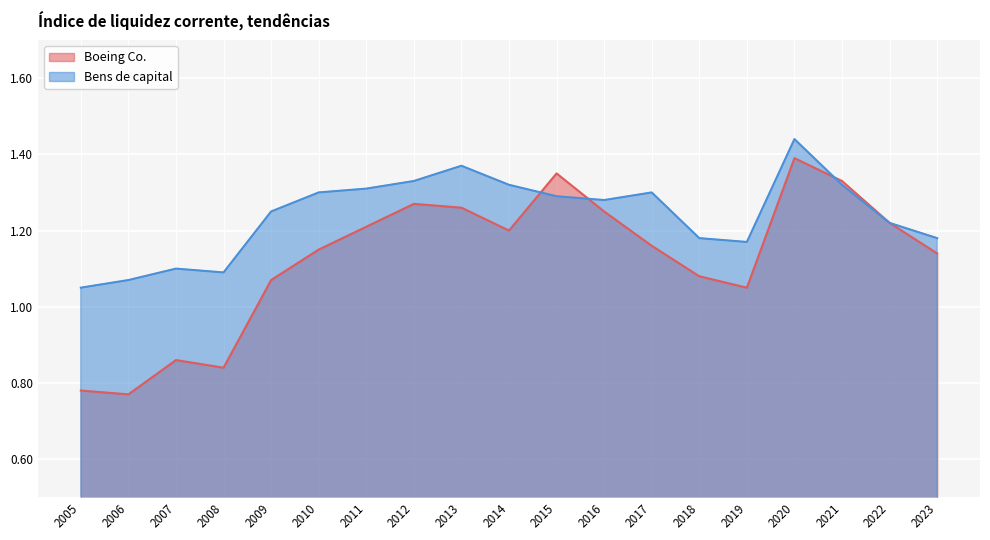

In Boeing Co., how many points are higher than both neighbors (excluding endpoints)?

4